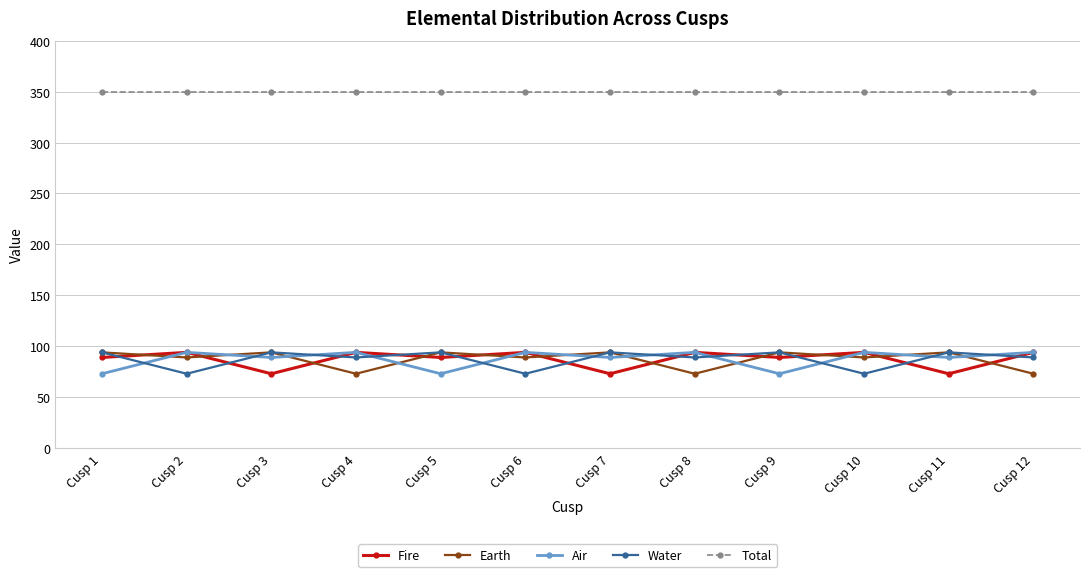

What is the lowest value of the Total series?

350